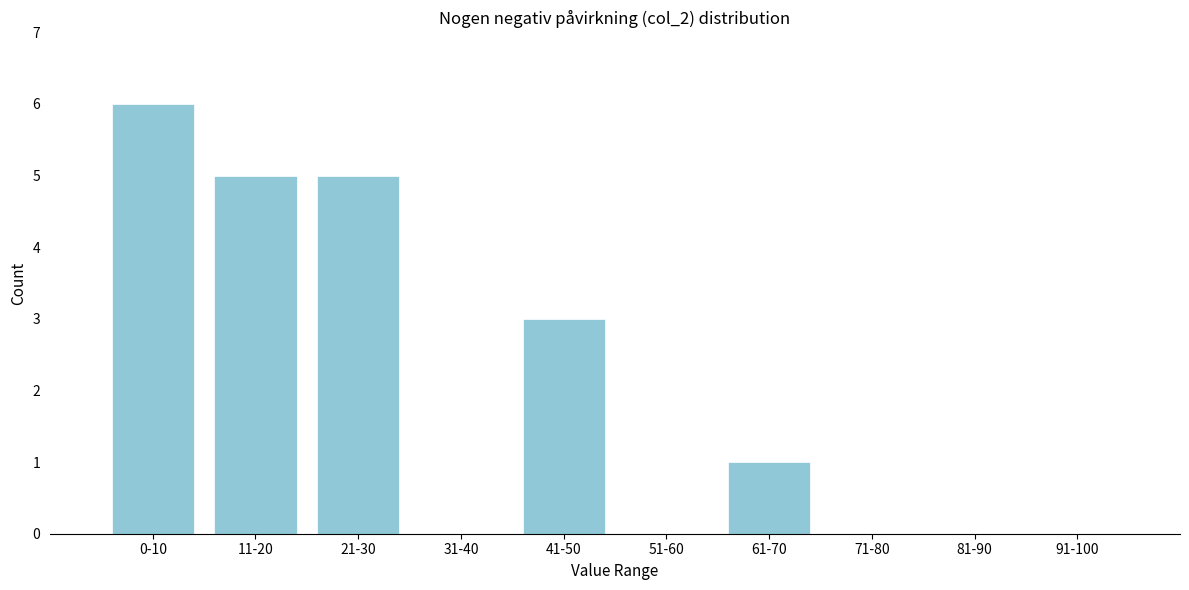

Reading right to left, extract all data points from this chart.

91-100=0	81-90=0	71-80=0	61-70=1	51-60=0	41-50=3	31-40=0	21-30=5	11-20=5	0-10=6